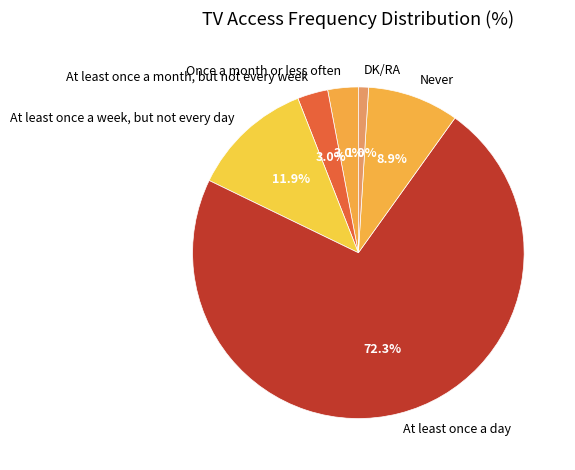

What percentage is the At least once a day slice, to the nearest percent?

72%